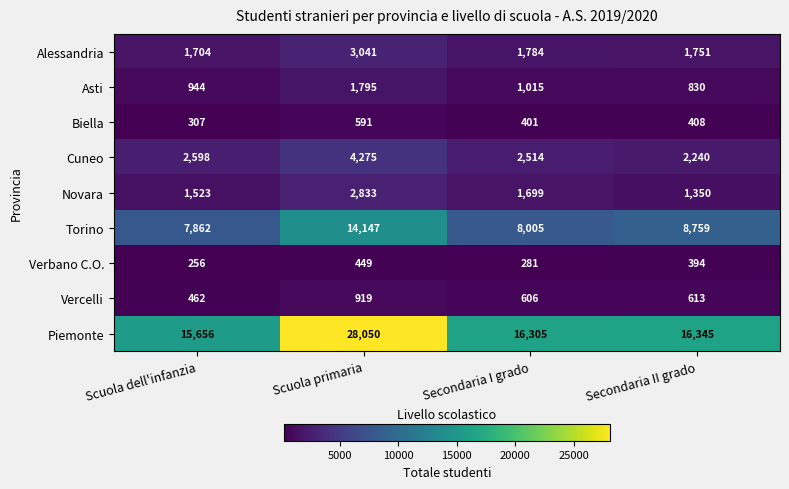

What is the difference between the highest and lowest values at Secondaria I grado?

16024